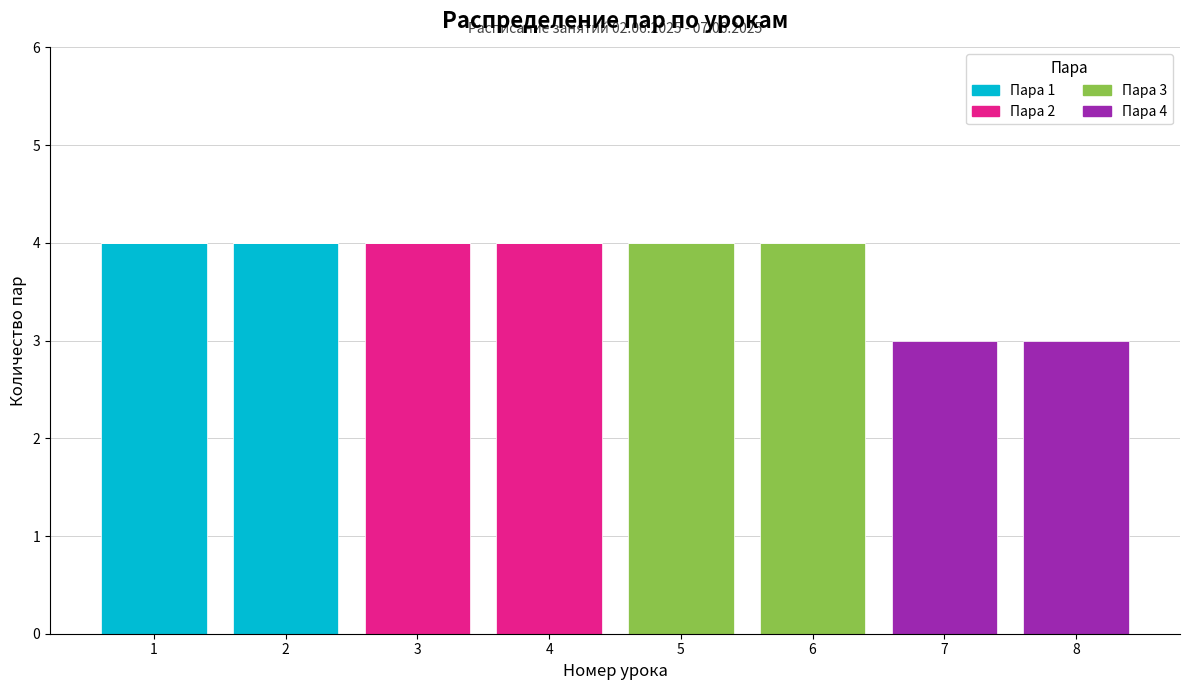

What is the maximum value for Пара 1?

4